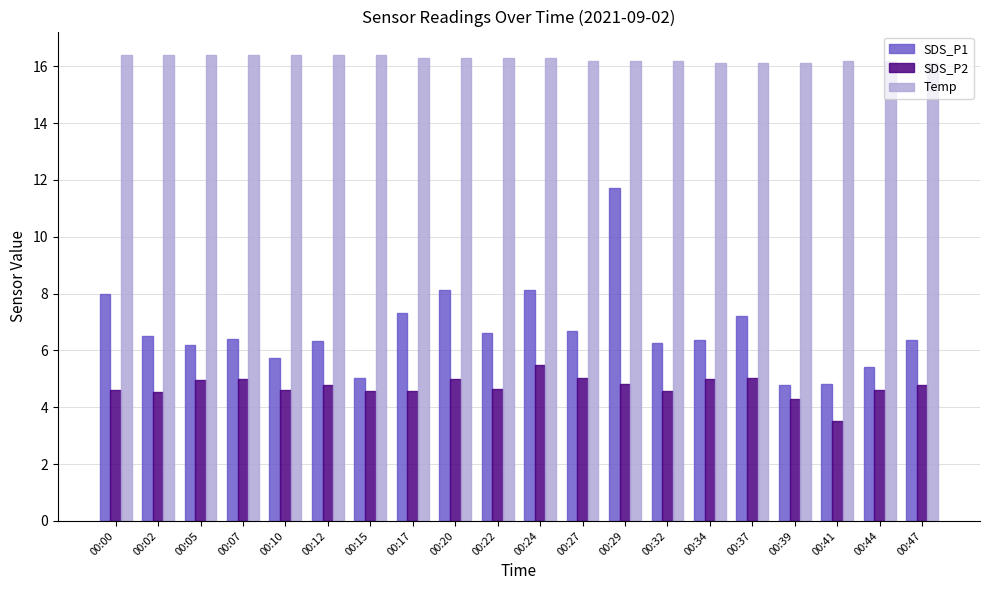

How many bars are there in each group?

3